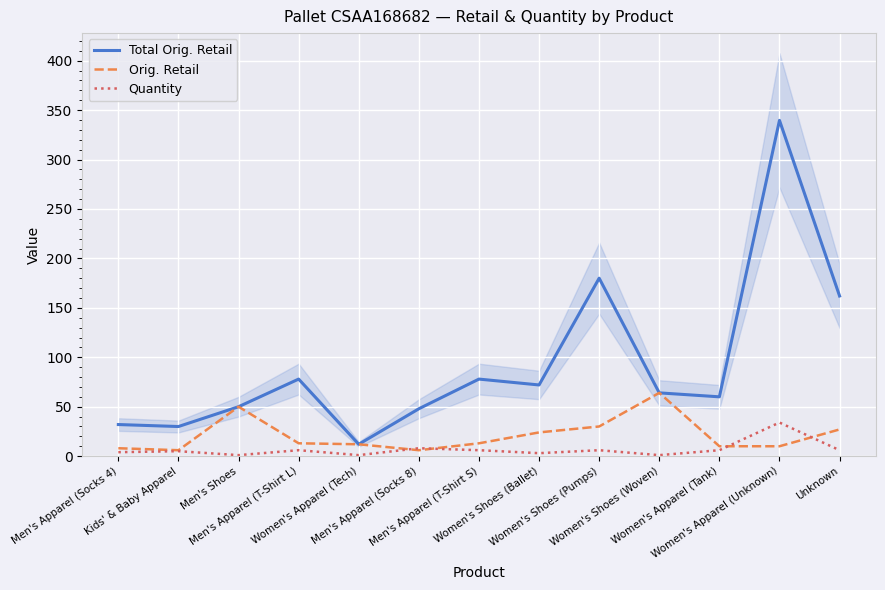

What is the sum of all Orig. Retail values?

272.9